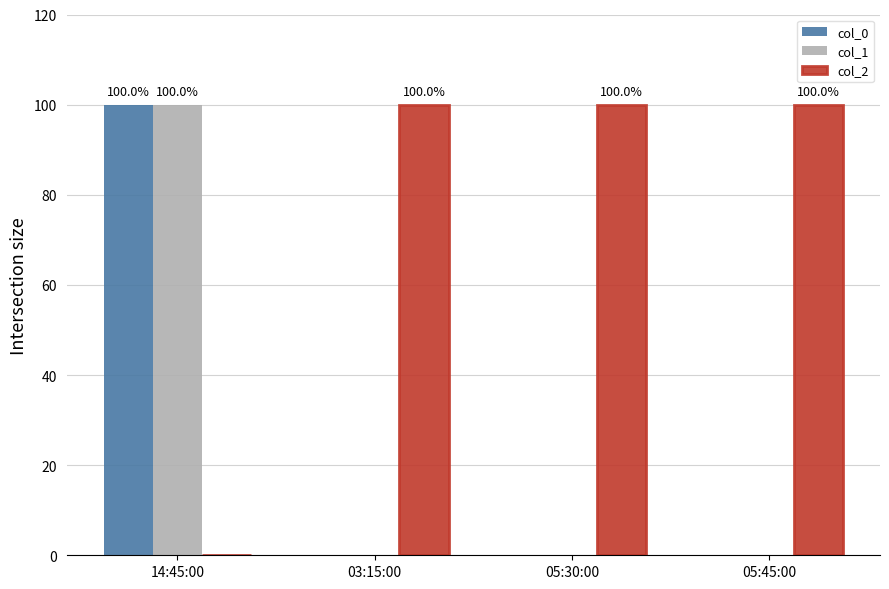

How many distinct data groups are displayed?

3